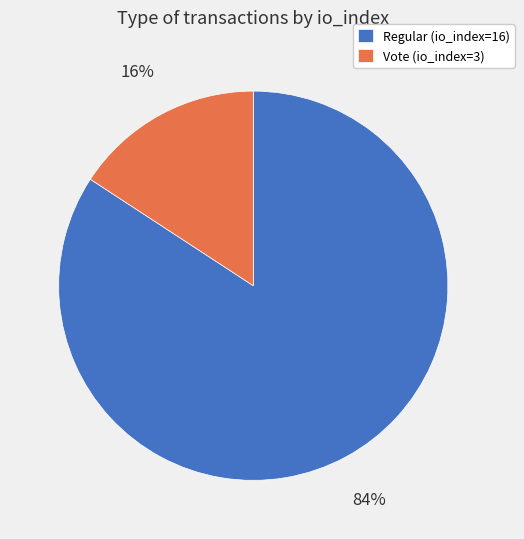

Which category has the smallest portion of the pie?

Vote (io_index=3)